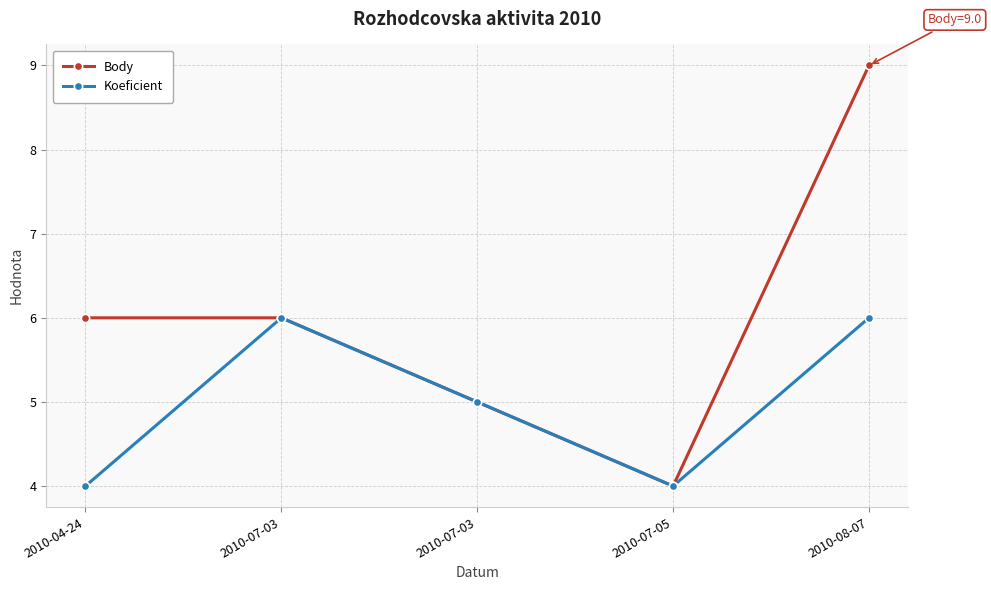

How many data points does each series have?

5